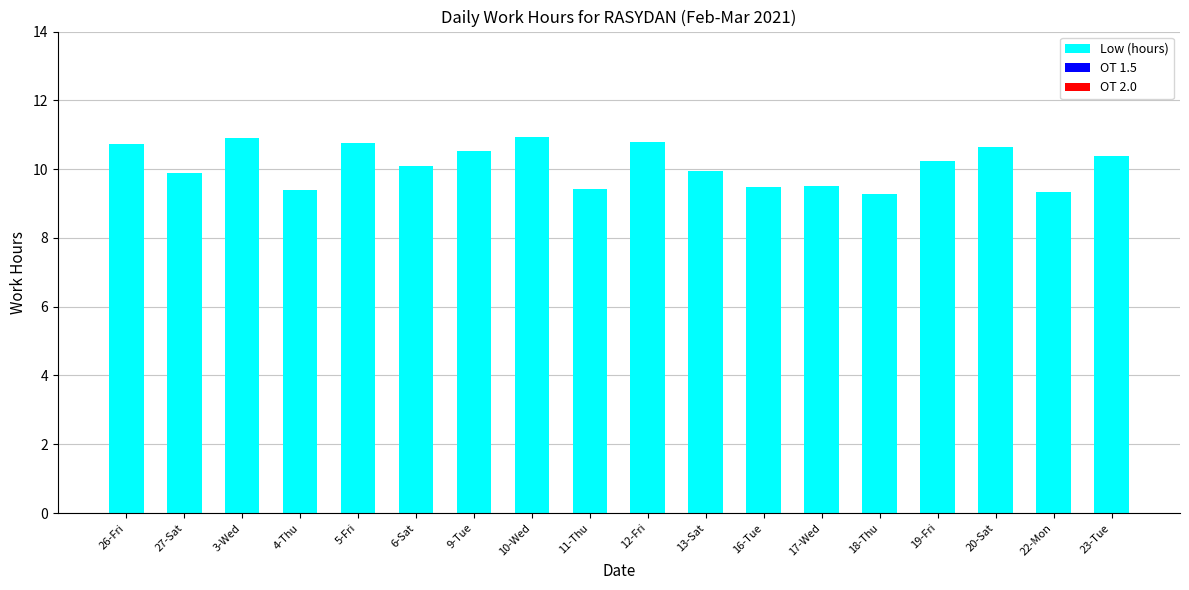

What is the change in value from 22-Mon to 23-Tue?

+1.0